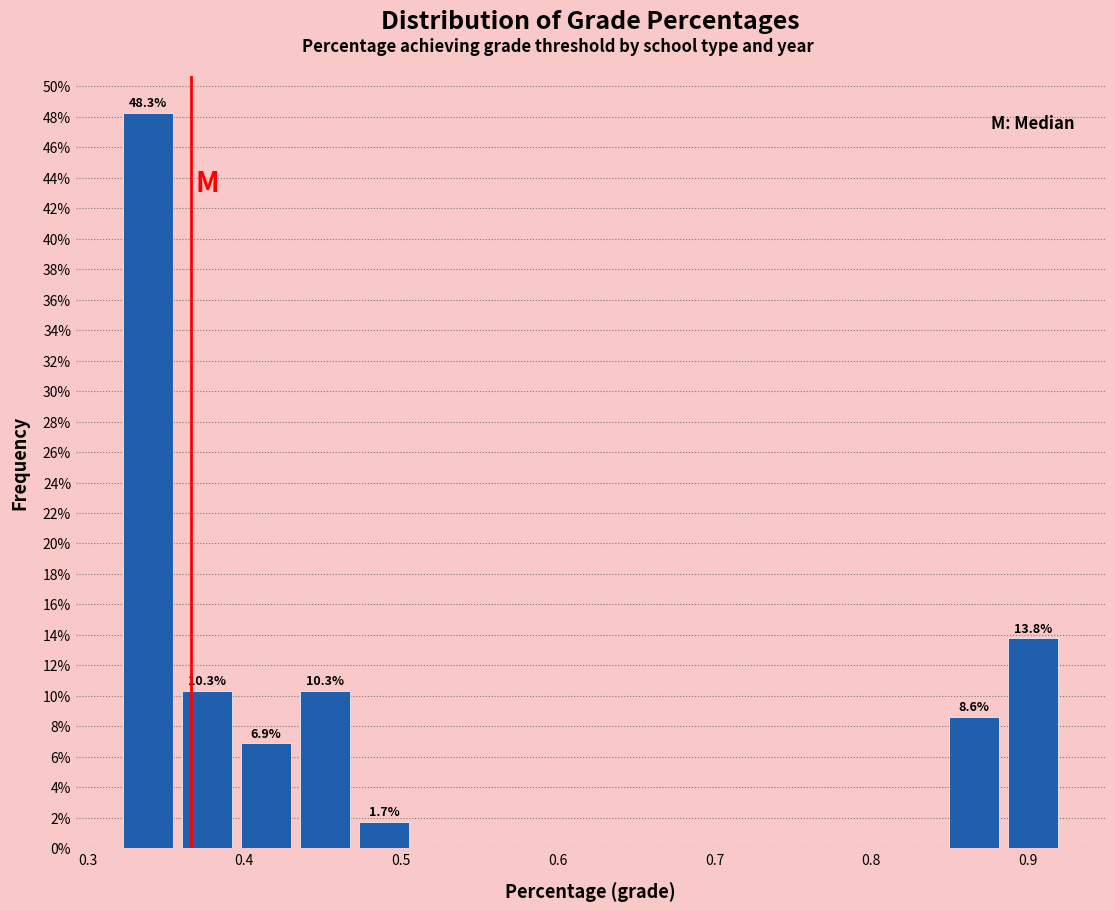

Read against the x-axis, roughly where is the centre of the tallest bar?

0.34